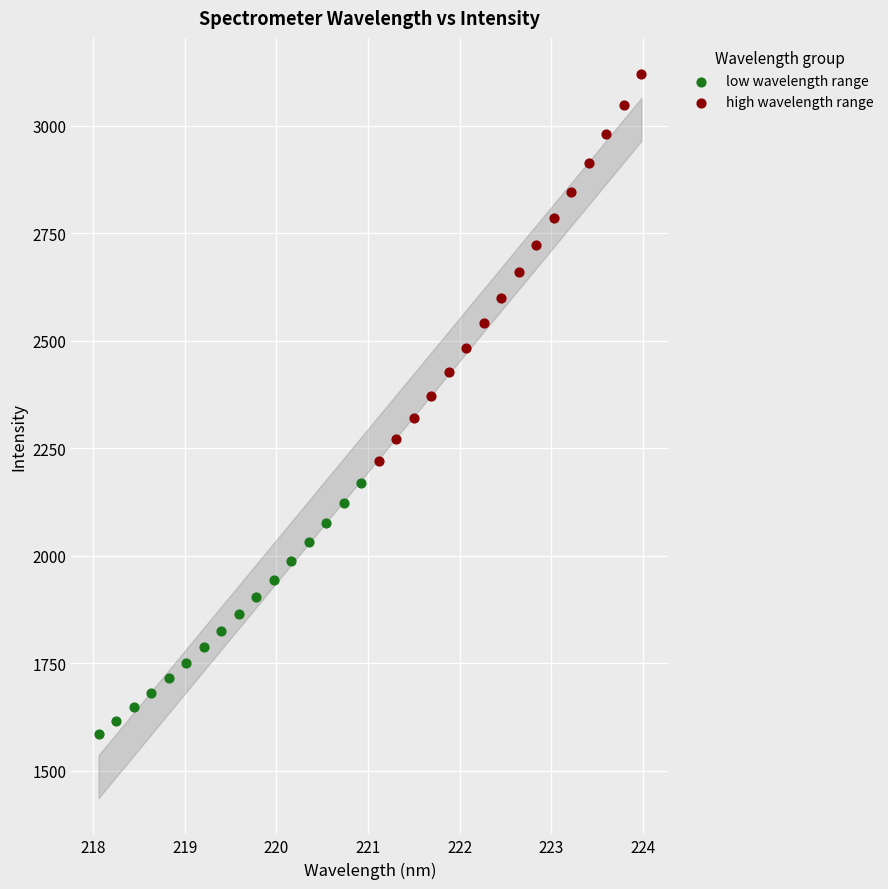

Which series has the widest spread of Y values?

high wavelength range